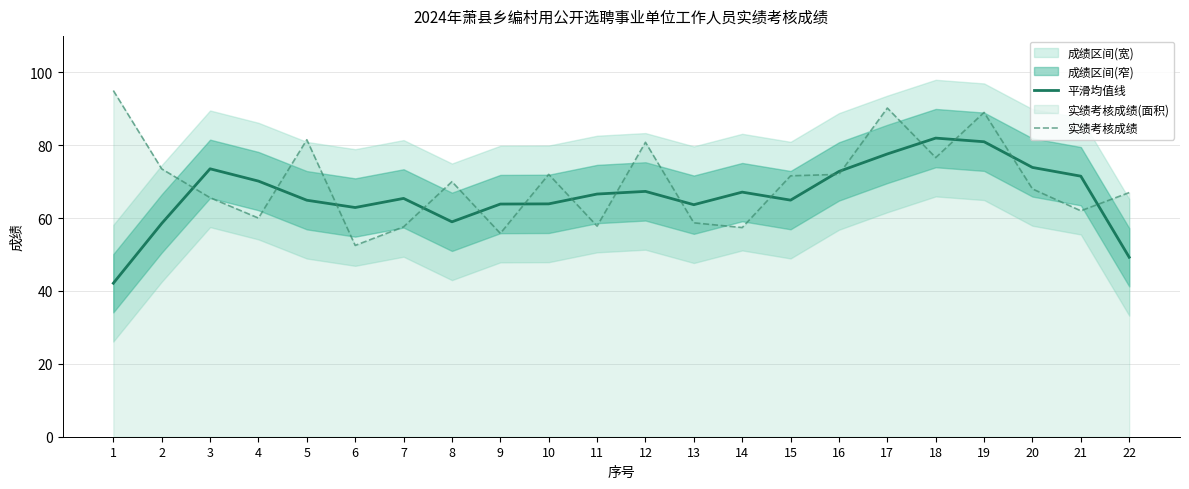

List the series in order of their overall mean, highest first.

实绩考核成绩, 平滑均值线